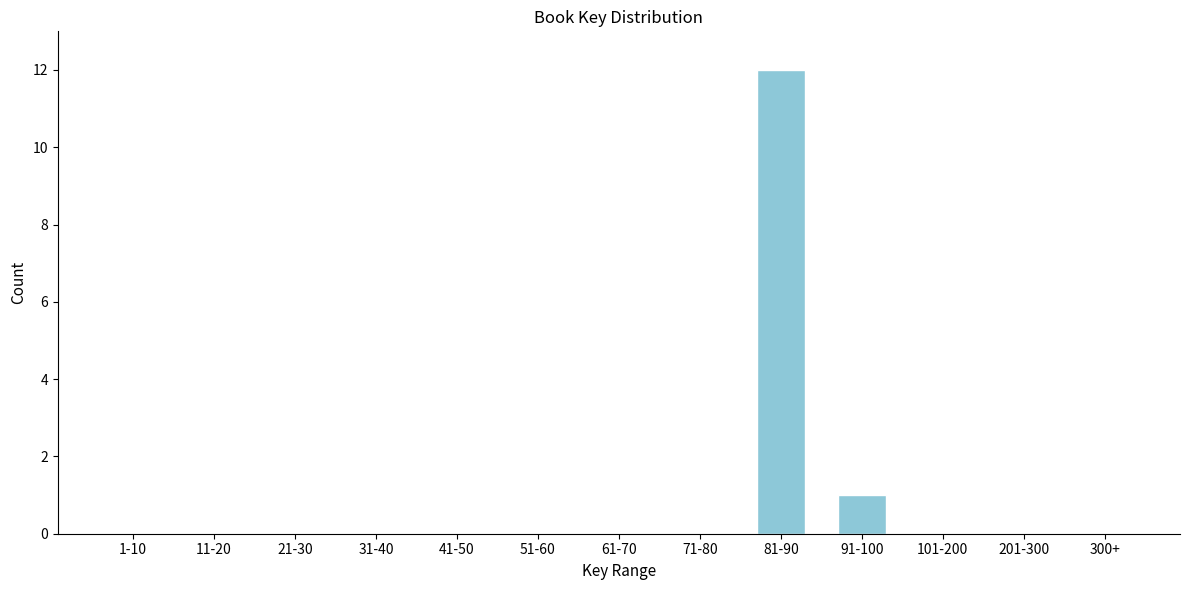

Reading right to left, list all the values displayed in this chart.

300+=0	201-300=0	101-200=0	91-100=1	81-90=12	71-80=0	61-70=0	51-60=0	41-50=0	31-40=0	21-30=0	11-20=0	1-10=0